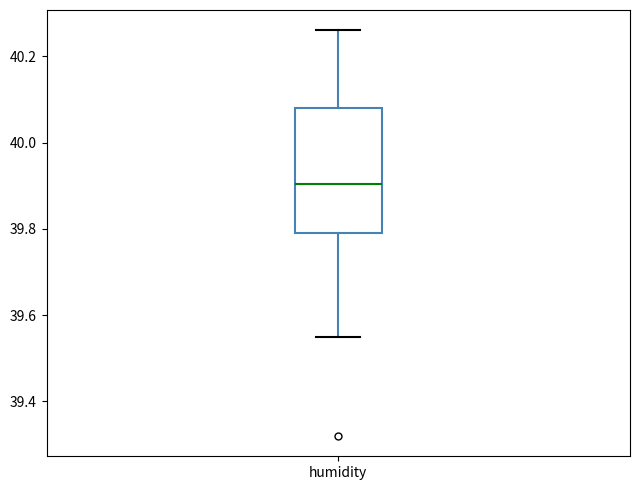

Where does the upper whisker of the box for humidity end on the y-axis? The values are not printed on the chart, so give them approximately, as read against the axis.

40.26